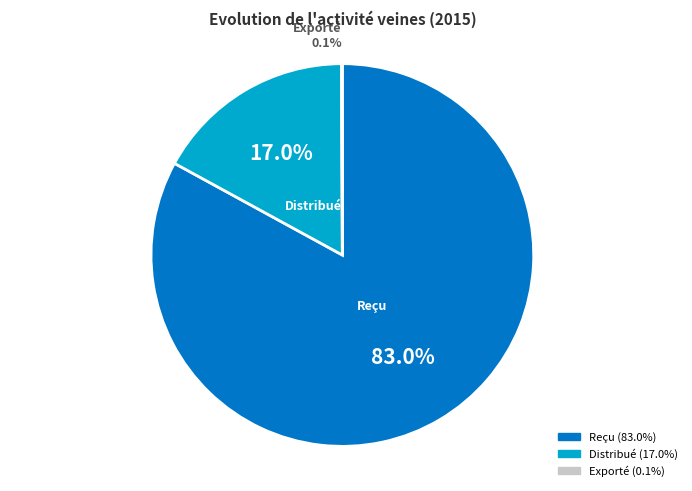

Does any single category account for the majority?

Yes